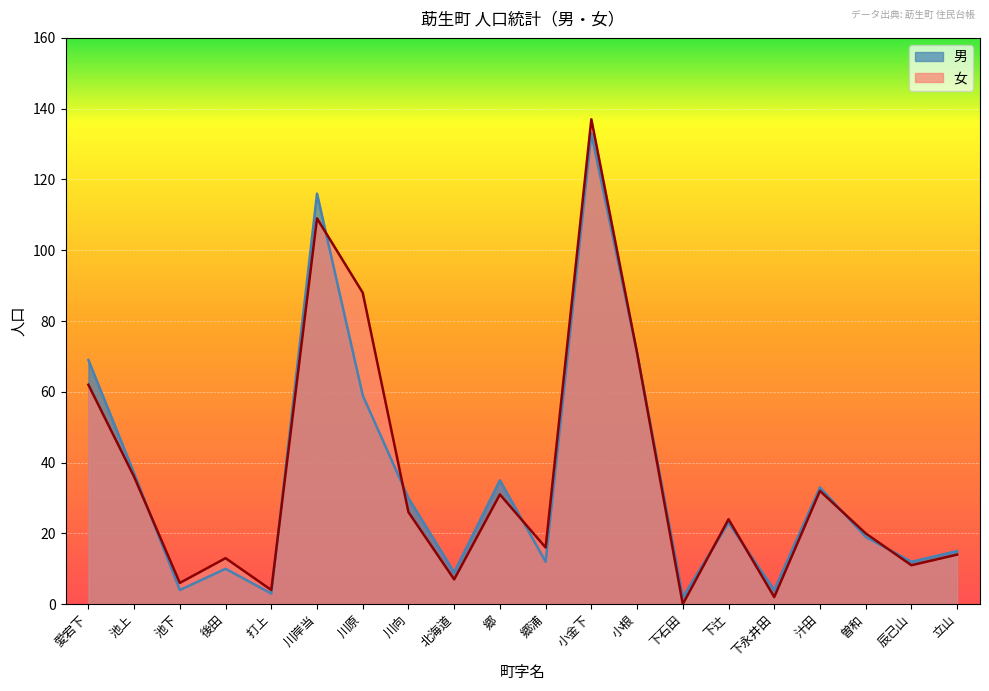

How many lines are shown in the chart?

2